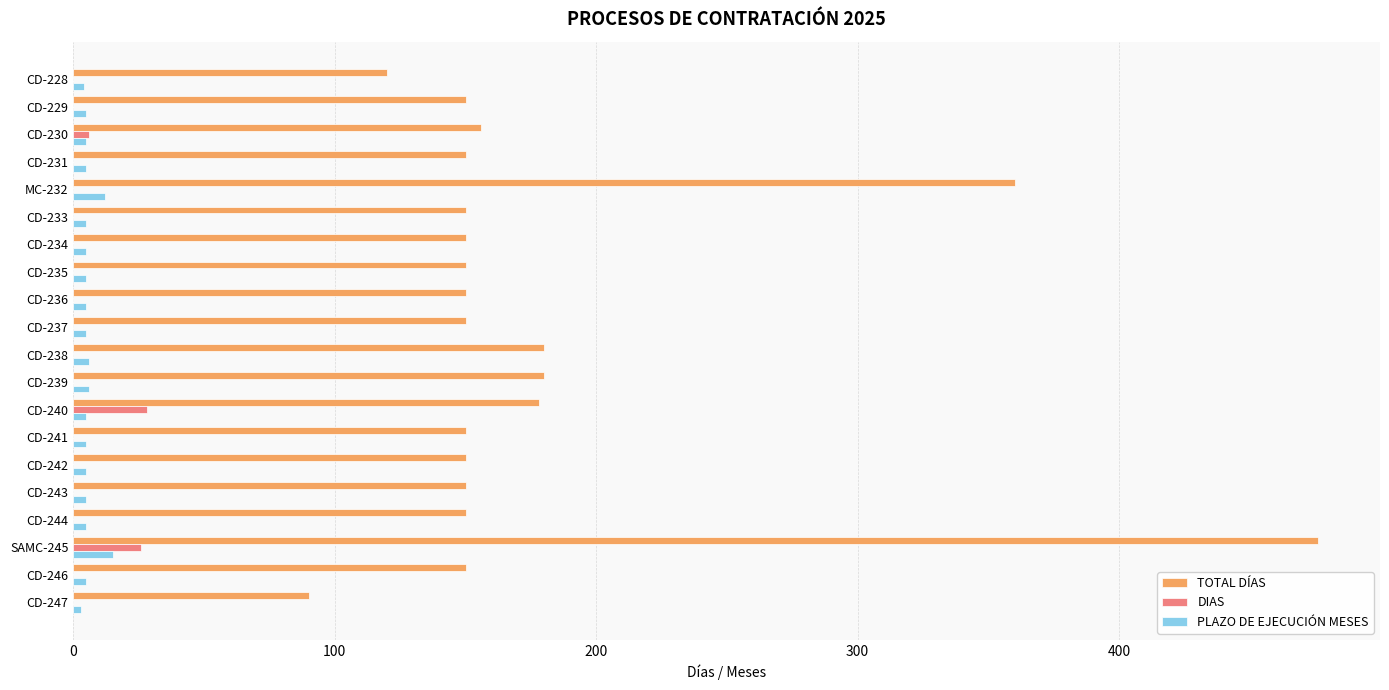

At which label is TOTAL DÍAS closest to 283?

MC-232